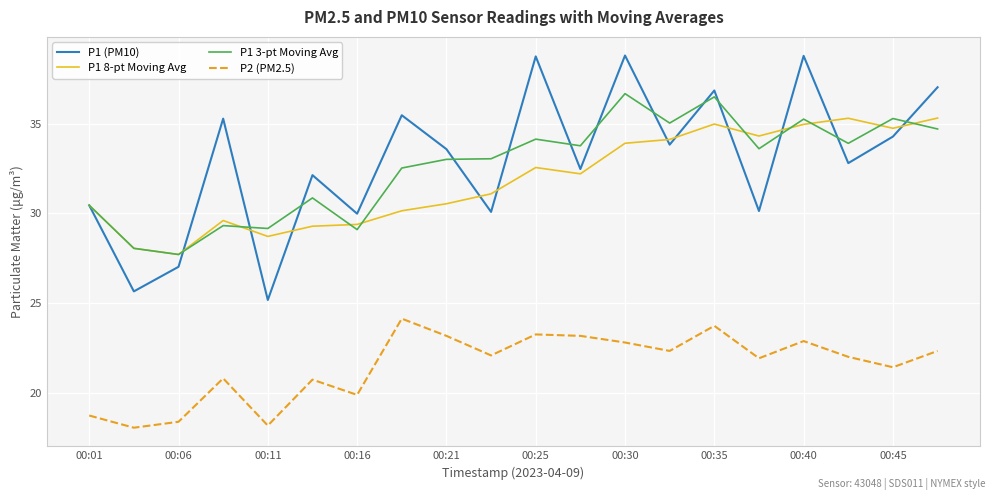

List the series in order of their peak value, highest first.

P1 (PM10), P1 3-pt Moving Avg, P1 8-pt Moving Avg, P2 (PM2.5)